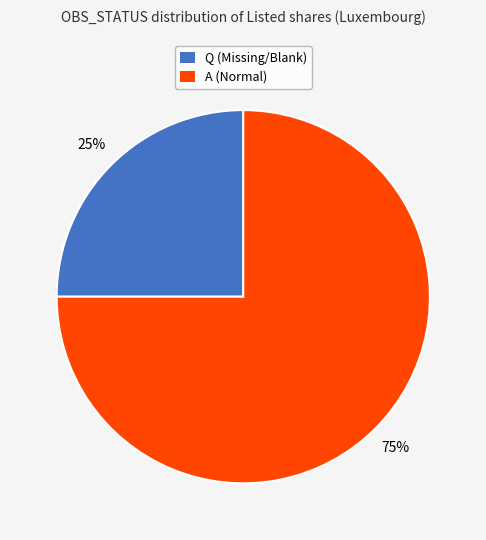

Is it true that Q is 25% of the pie?

True